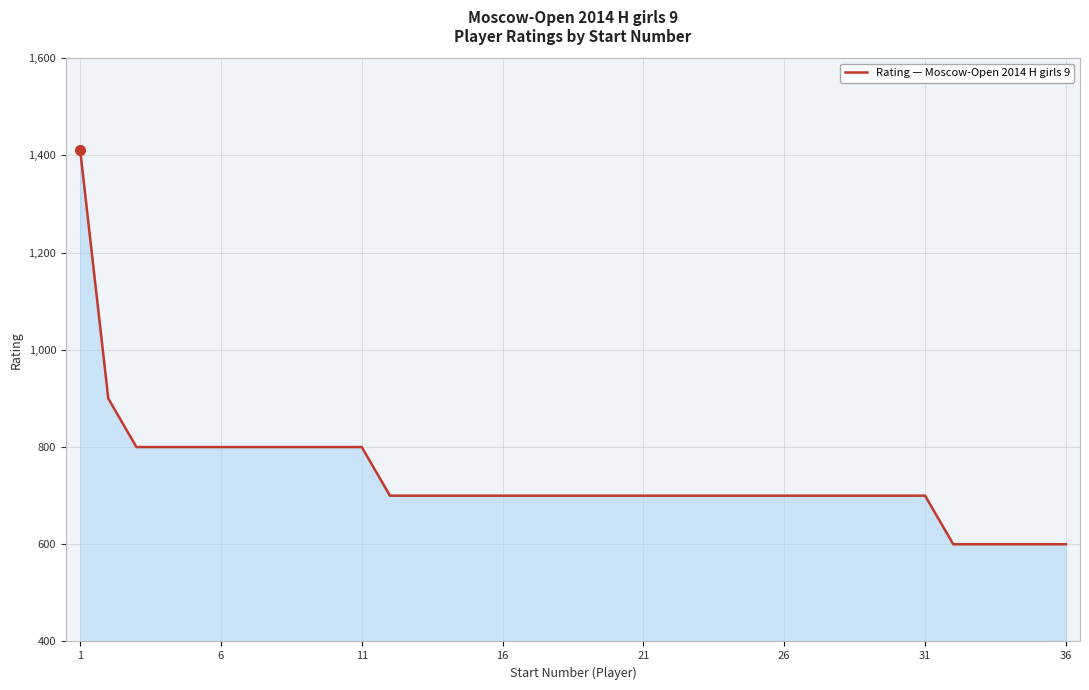

What is the minimum value shown in the chart?

600